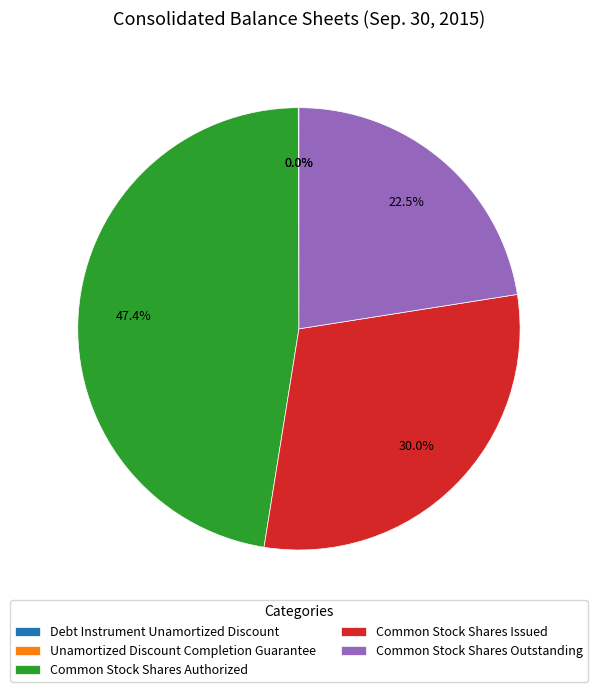

What is the largest slice in the pie chart?

Common Stock Shares Authorized